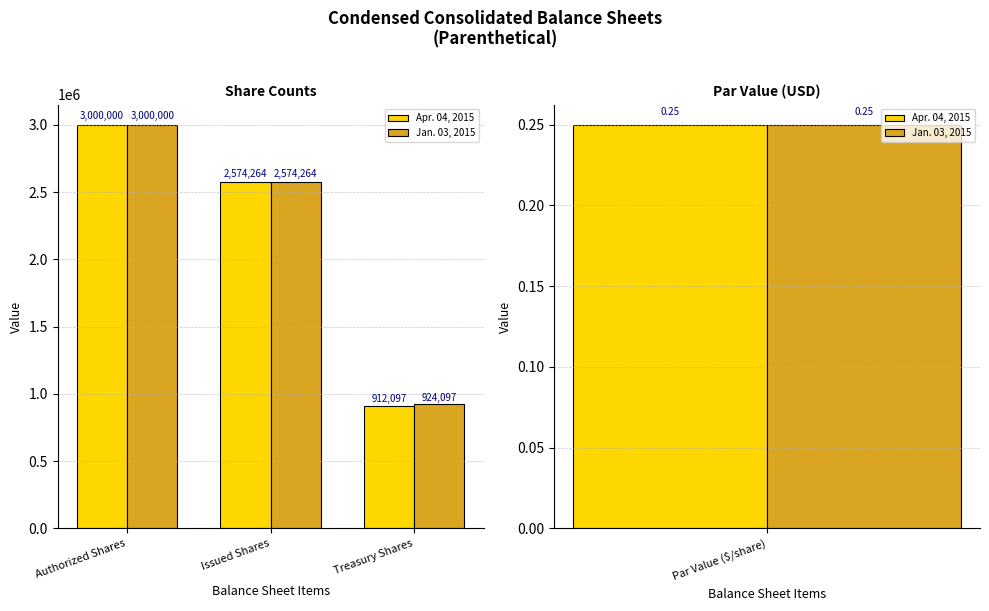

List the labels in order of Jan. 03, 2015 value, smallest first.

Treasury Shares, Issued Shares, Authorized Shares